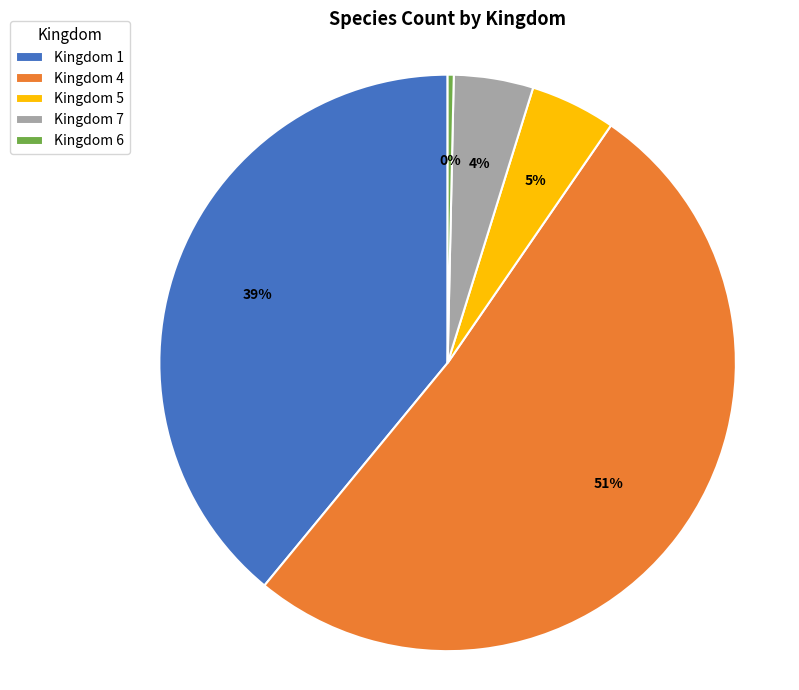

Between Kingdom 6 and Kingdom 4, which is larger?

Kingdom 4